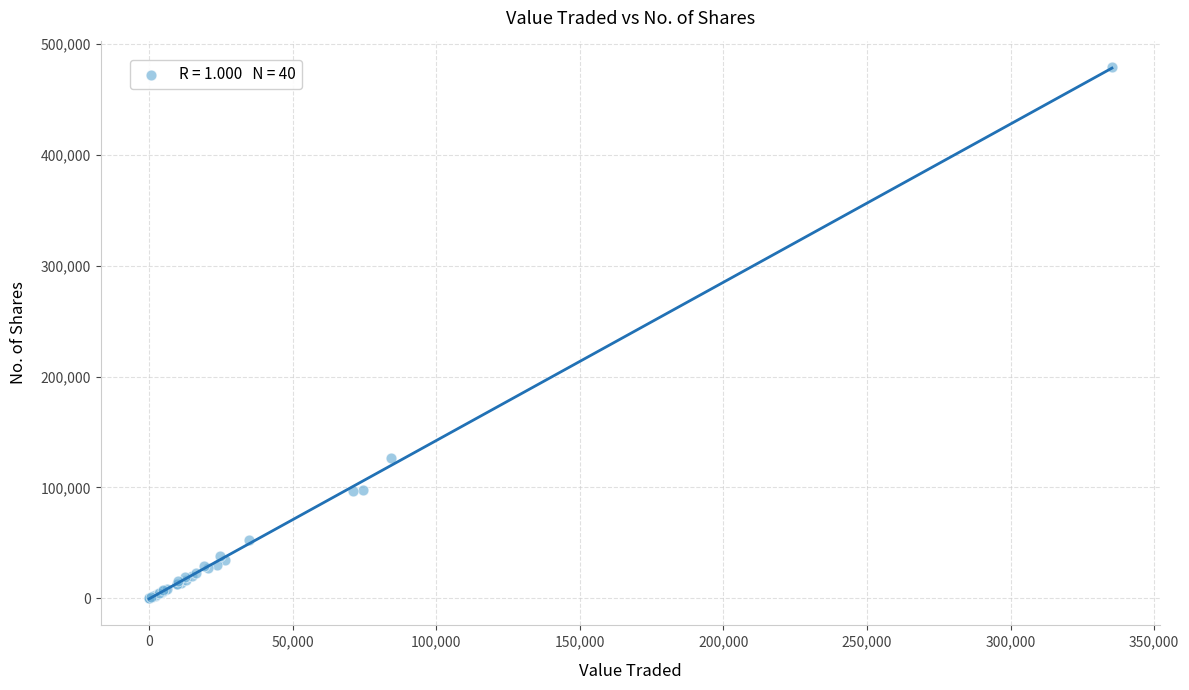

What Y value in the scatter plot is closest to 239427?

126866